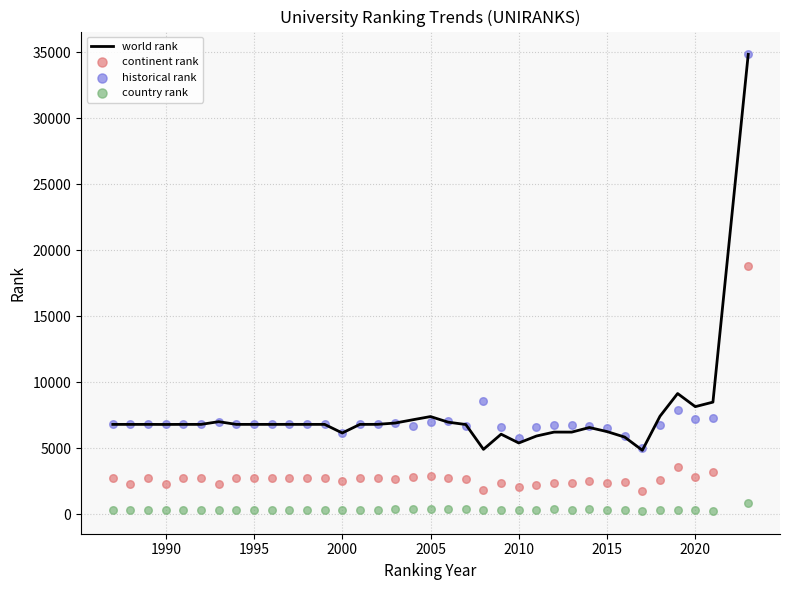

What is the minimum value for world rank?

4849